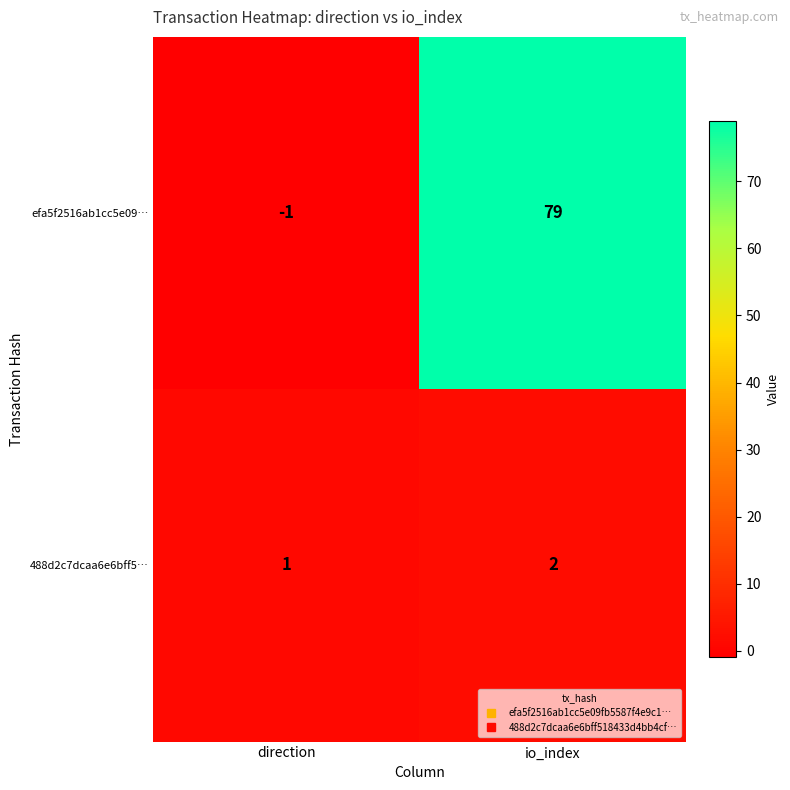

What is the difference between the efa5f2516ab1cc5e09… values at direction and io_index?

80